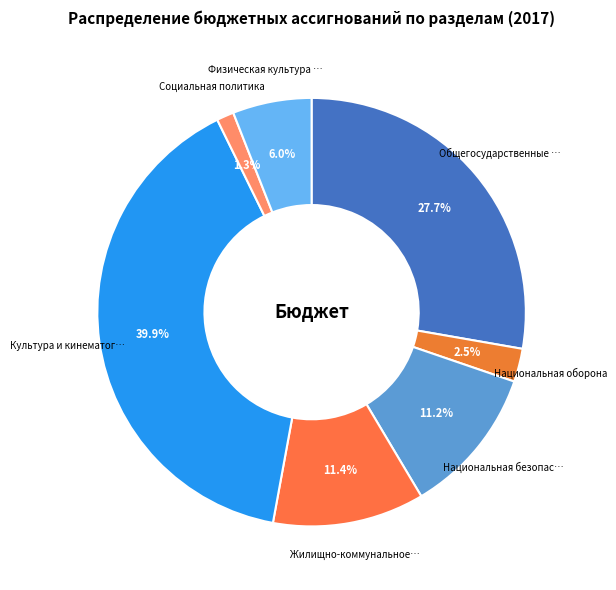

Rank the categories by value from highest to lowest.

Культура и кинематография, Общегосударственные вопросы, Жилищно-коммунальное хозяйство, Национальная безопасность, Физическая культура и спорт, Национальная оборона, Социальная политика